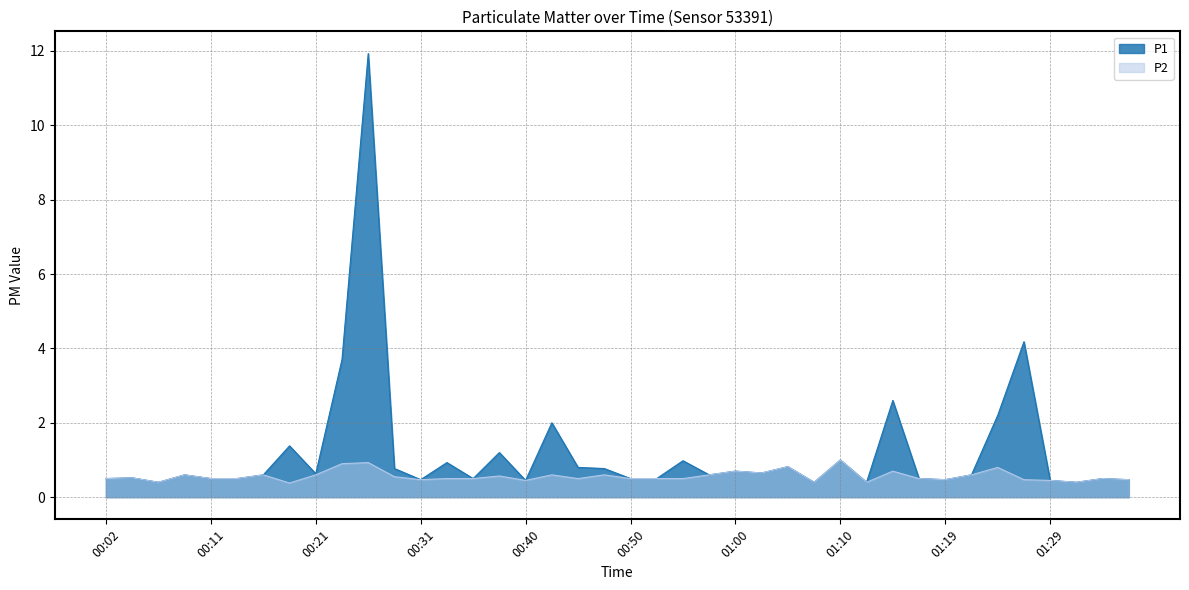

Does the chart have visible grid lines?

Yes